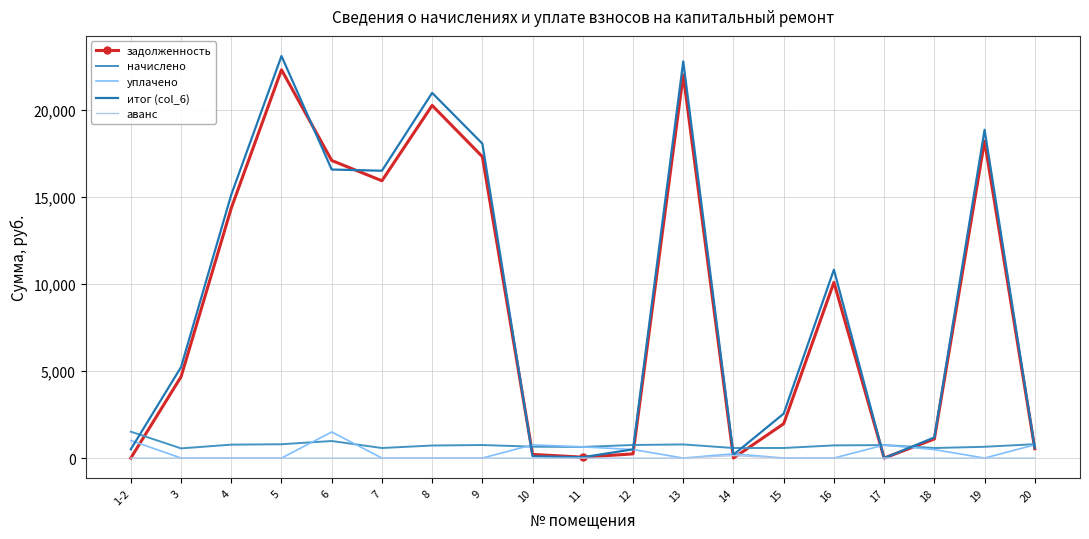

What is the total value across all series at 19?

37747.0